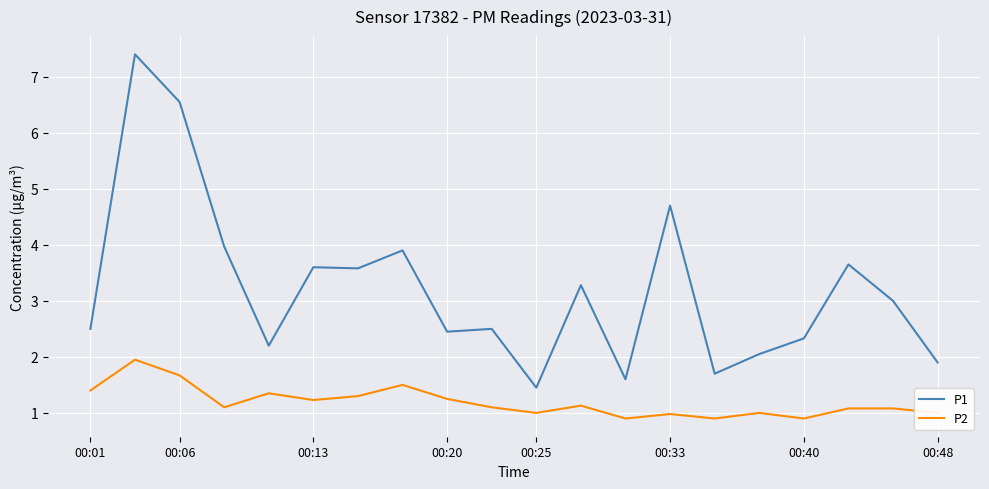

List the series in order of their overall mean, highest first.

P1, P2